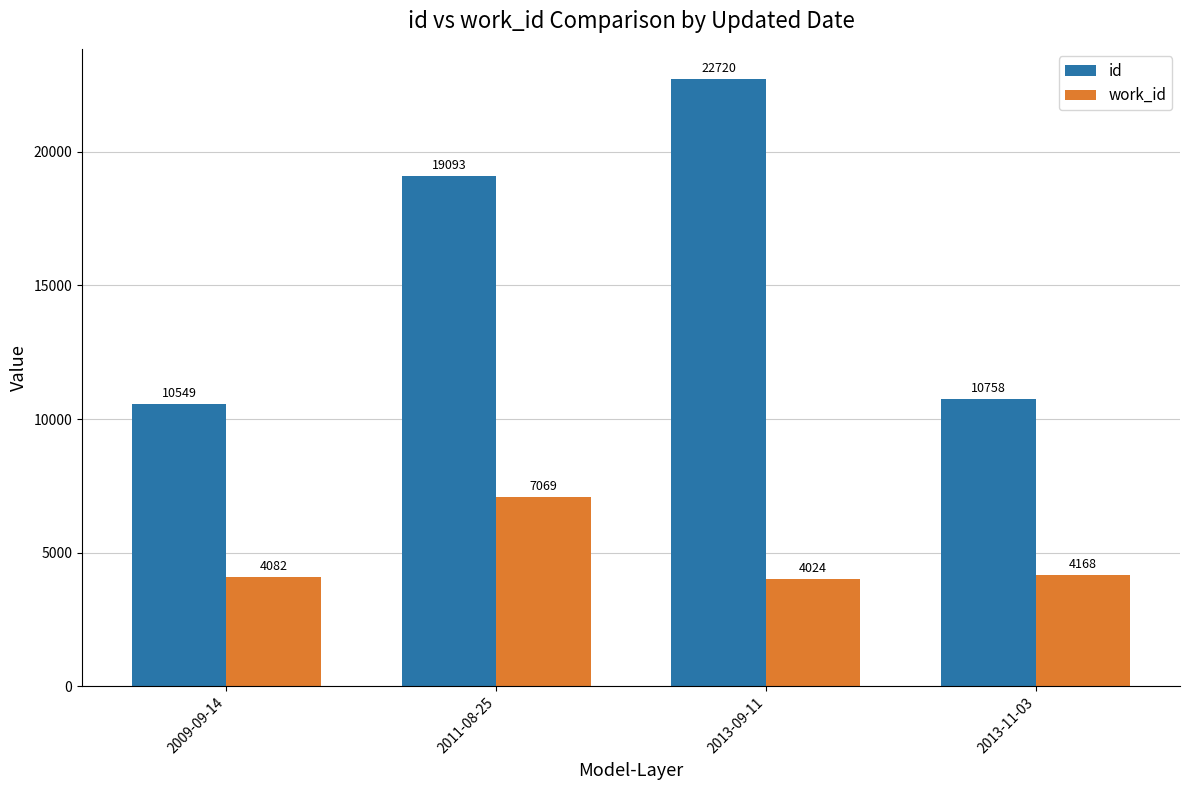

Is the value of id at 2013-09-11 greater than the value of work_id at 2013-09-11?

Yes